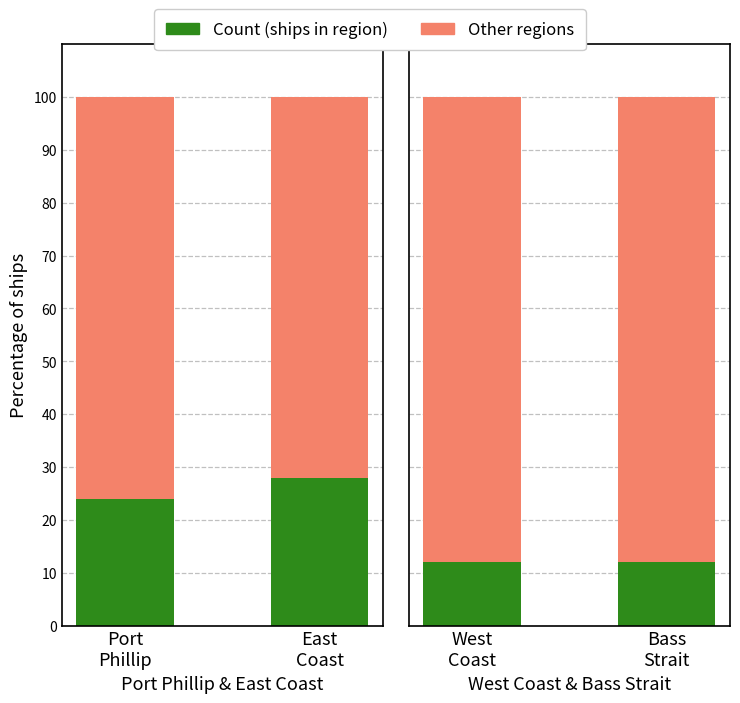

Rank the series by their average value, from lowest to highest.

Count, Remainder